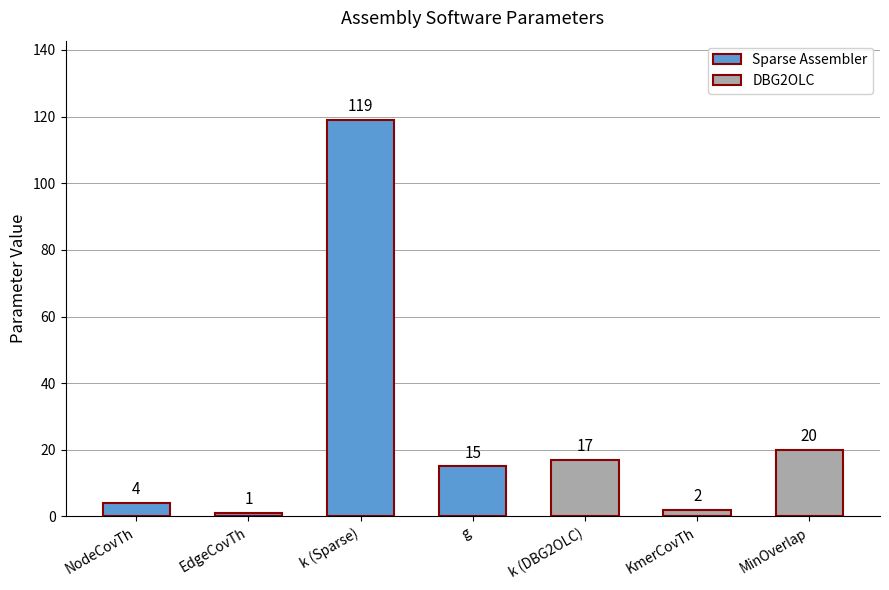

What is the greatest value displayed?

119